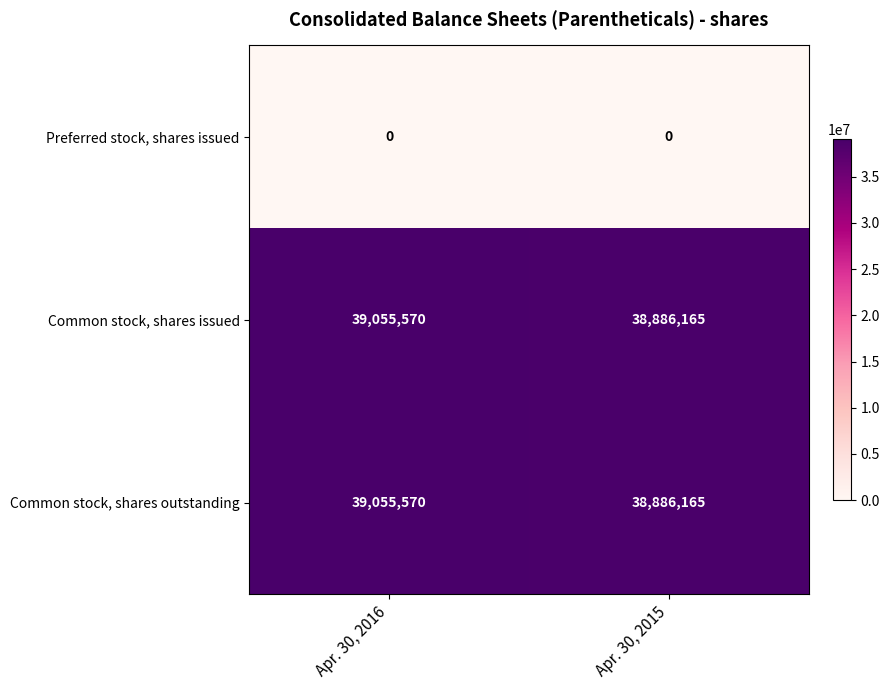

What is the difference between the highest and lowest values at Apr. 30, 2015?

38886165